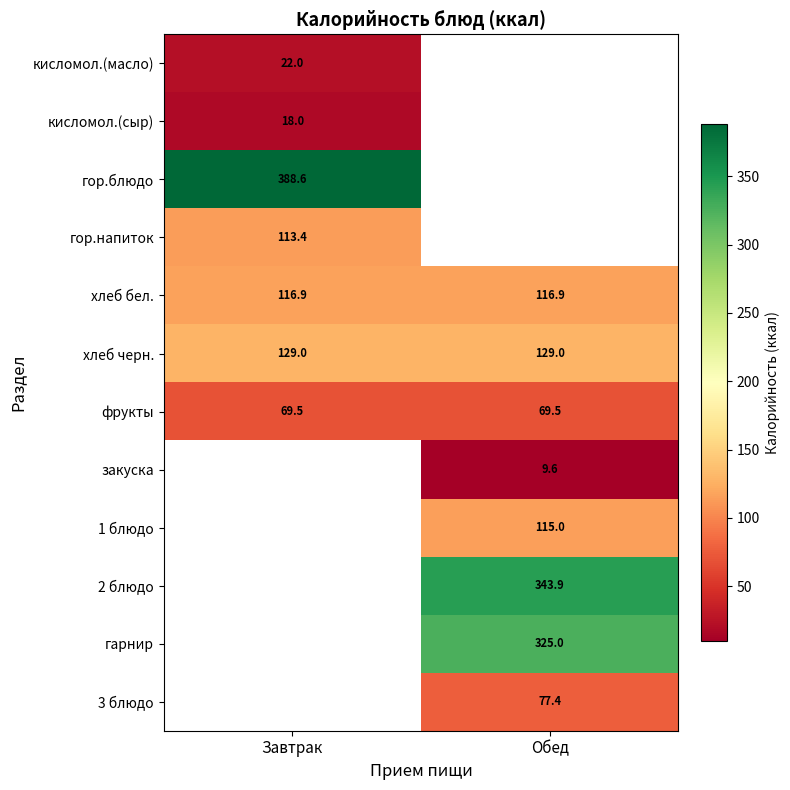

Is the value of 2 блюдо at Обед greater than the value of кисломол.(сыр) at Завтрак?

Yes